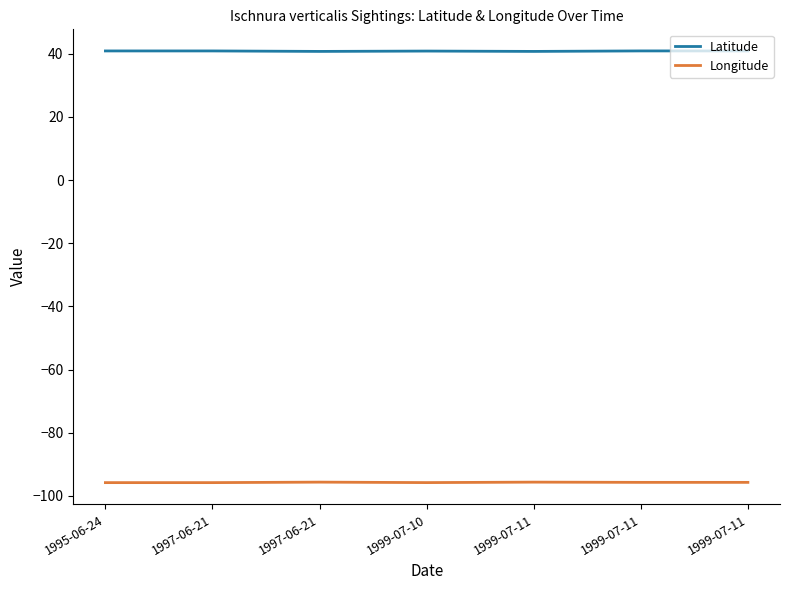

What is the average value of the Latitude series?

40.8